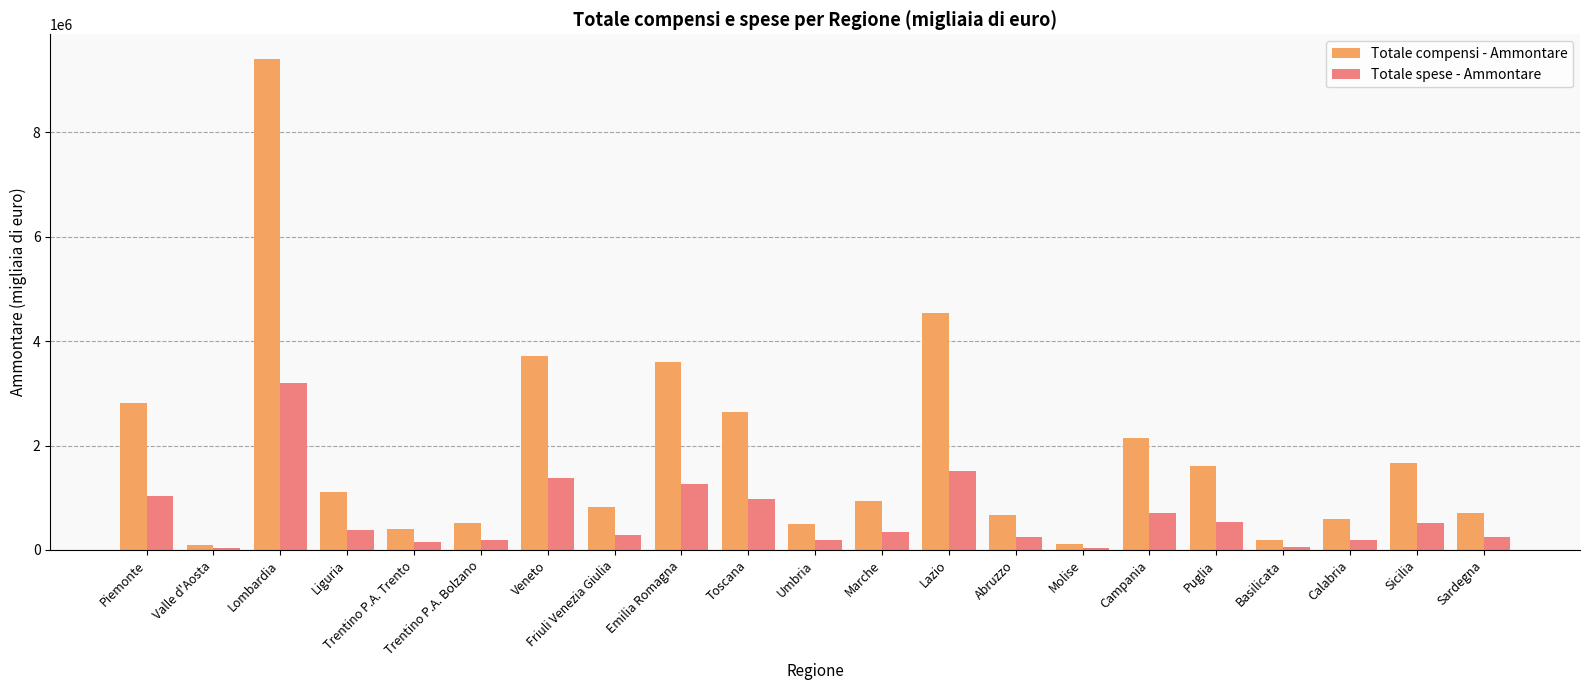

What value does the Totale spese - Ammontare series have at Campania, to the nearest 10?

713190